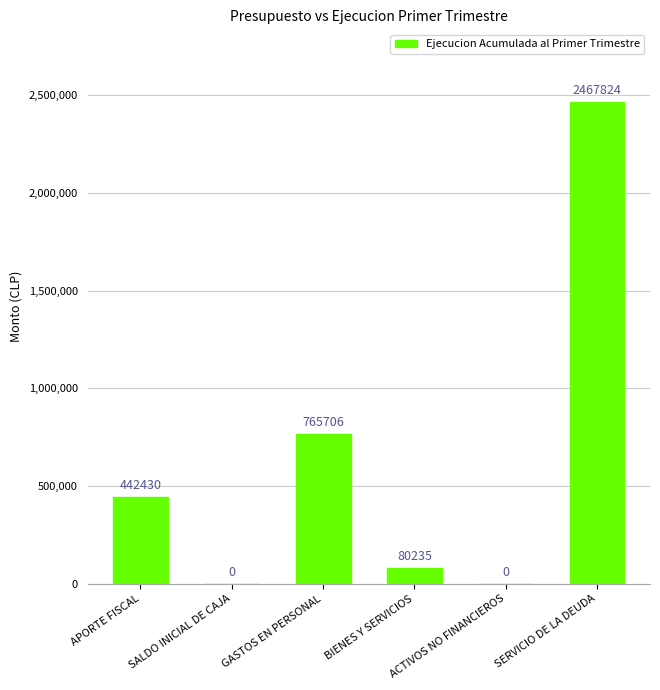

What is the sum of the values at BIENES Y SERVICIOS and GASTOS EN PERSONAL?

845941